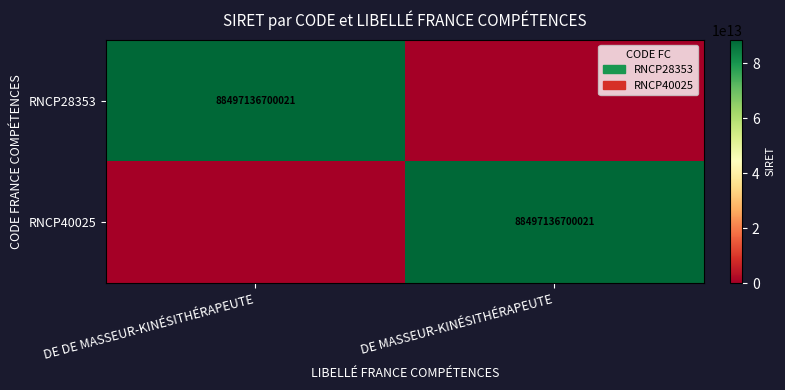

The RNCP40025 series shows 116148797392310 at DE MASSEUR-KINÉSITHÉRAPEUTE. True or false?

False